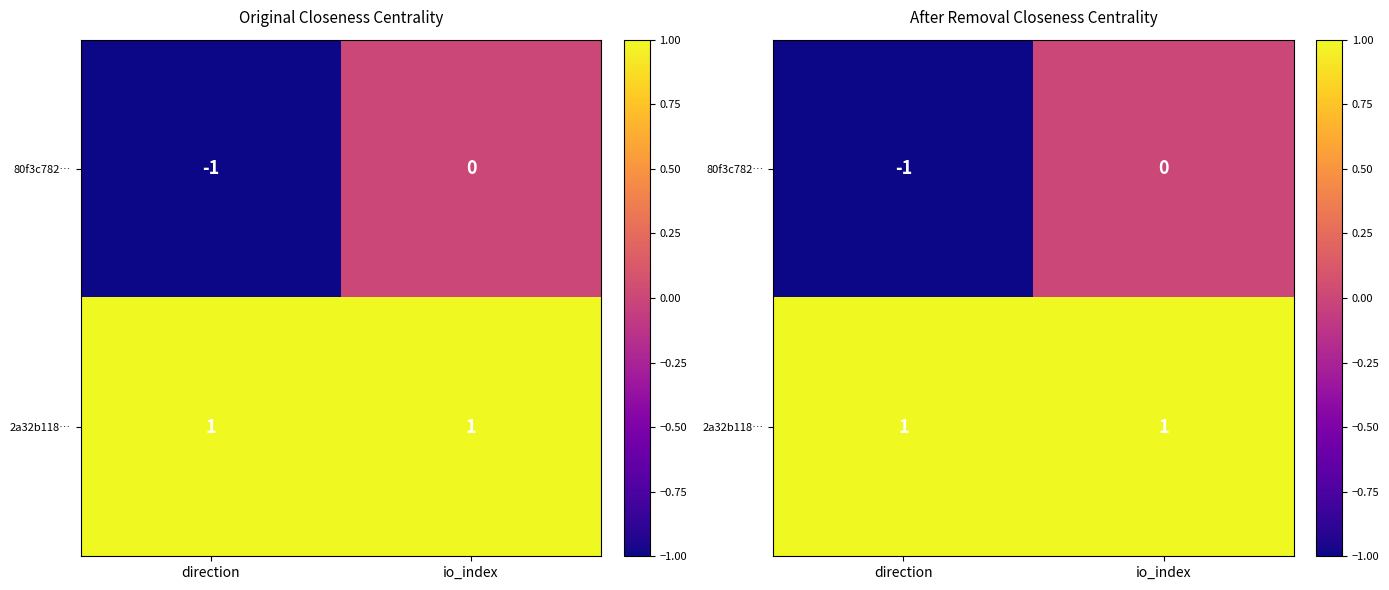

List the labels in order of 80f3c782… value, largest first.

io_index, direction